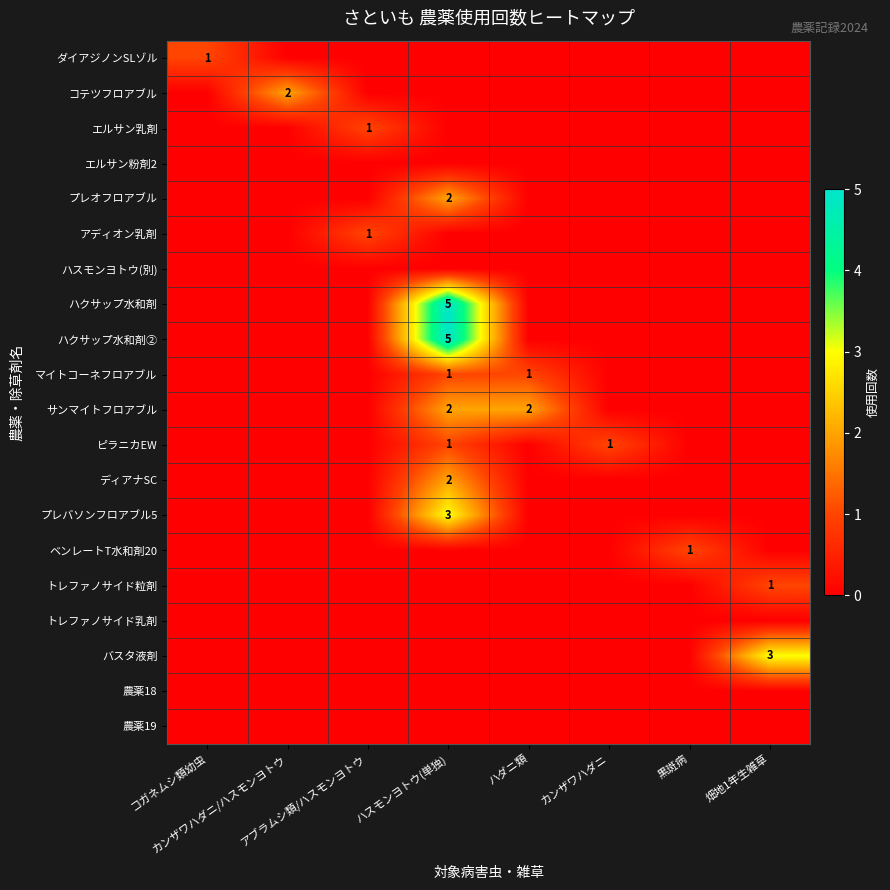

Which has a higher value, ハダニ類 or ハスモンヨトウ(単独)?

ハダニ類